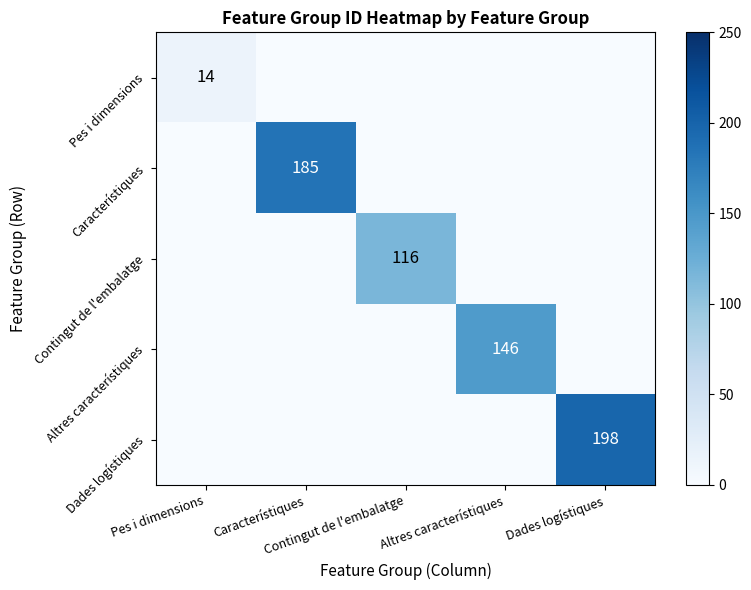

Count the number of data series in this chart.

5